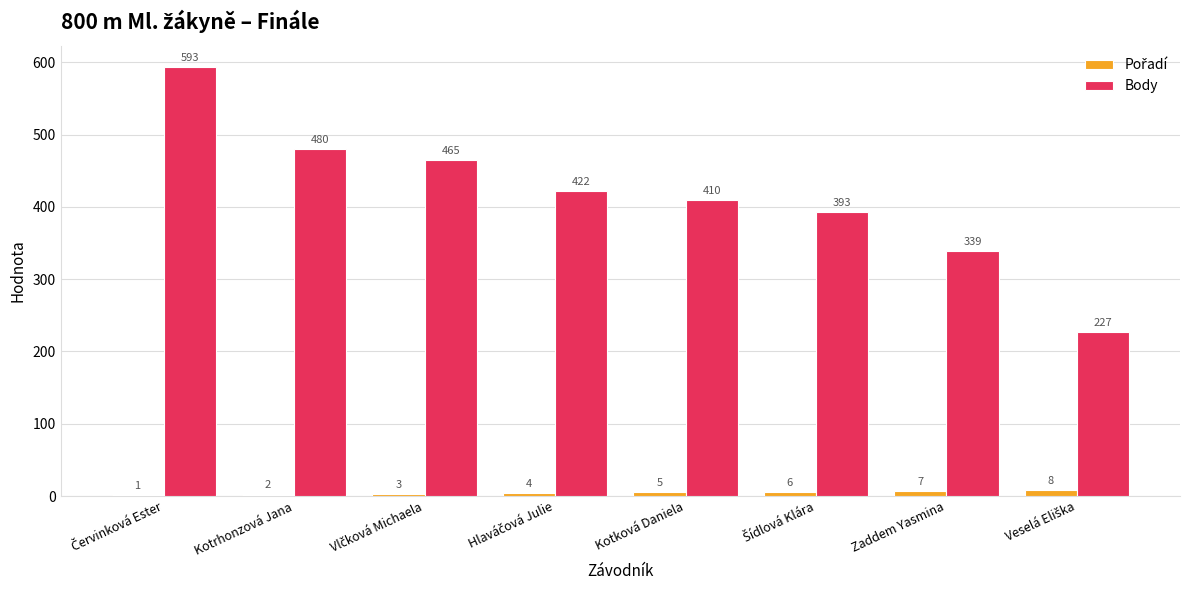

Which series has the largest total across all categories?

Body